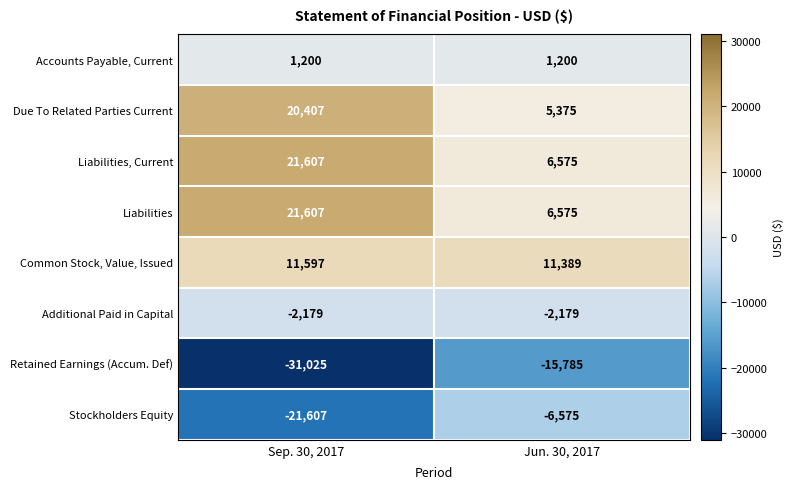

At which label does Common Stock, Value, Issued reach its peak?

Sep. 30, 2017